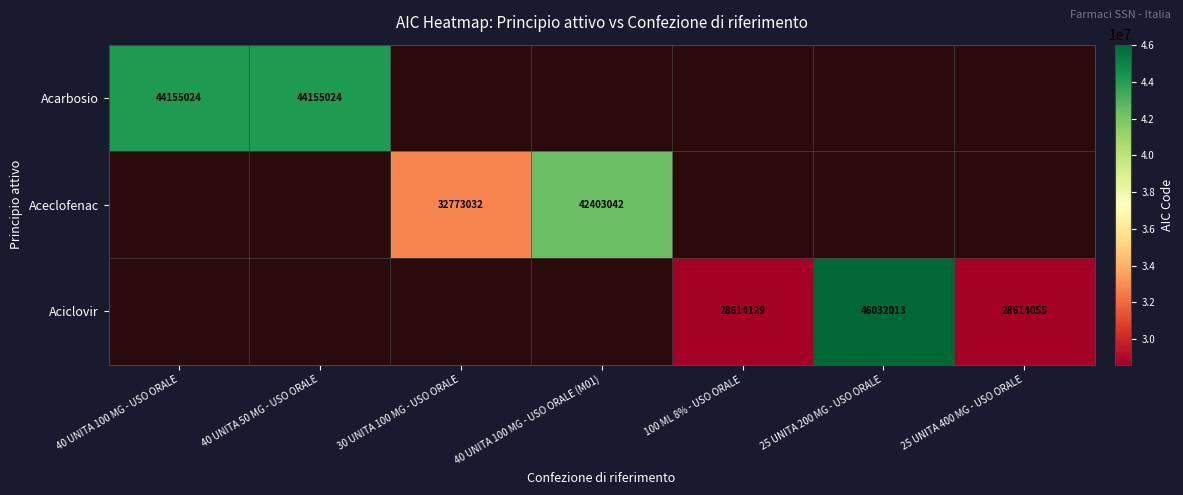

The Aciclovir series shows 28614129 at 100 ML 8% - USO ORALE. True or false?

True